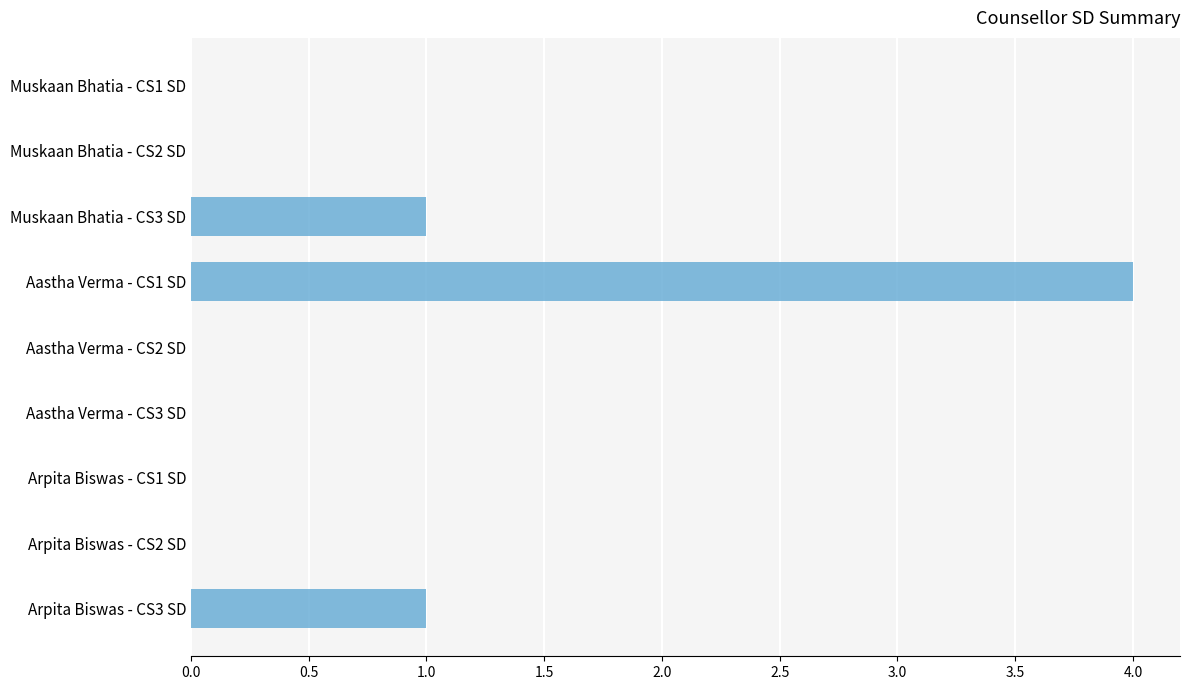

What is the ratio of the value at Aastha Verma - CS1 SD to the value at Arpita Biswas - CS3 SD?

4.0